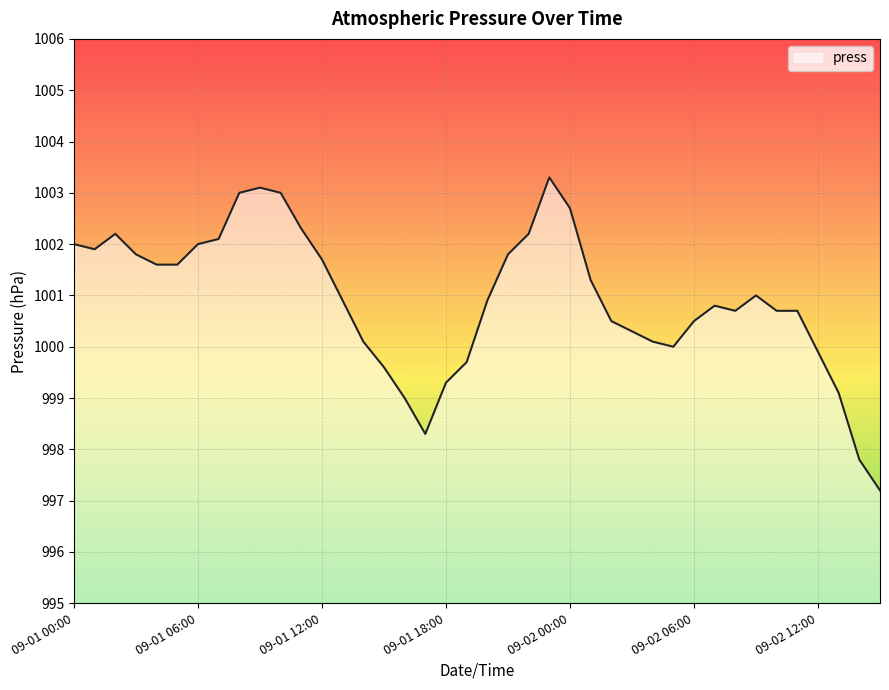

What is the greatest value displayed?

1003.3